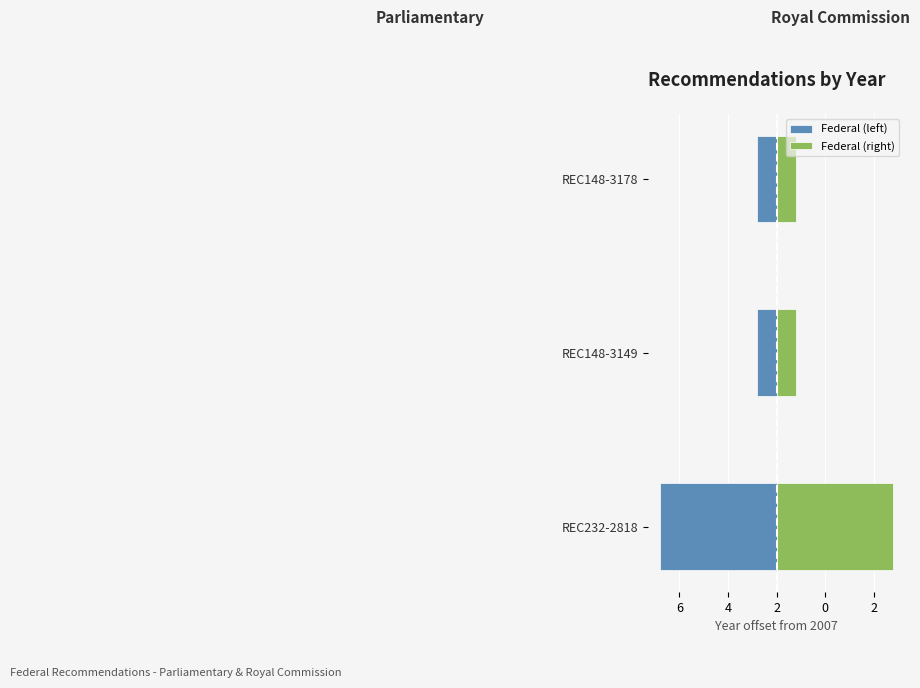

List the series in order of their peak value, lowest first.

Federal (left), Federal (right)